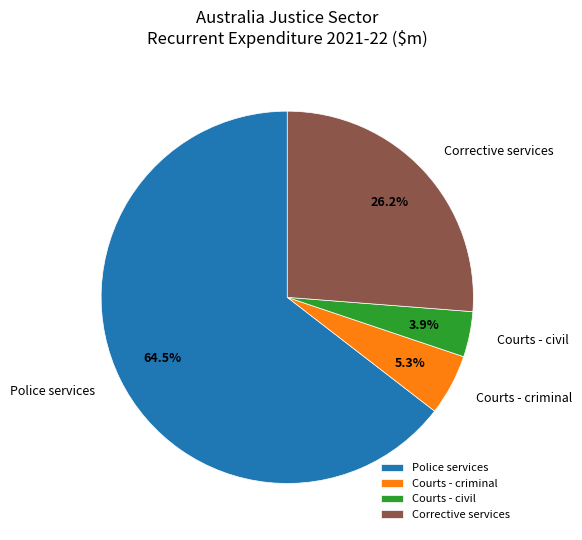

Is Corrective services the majority of the pie?

No